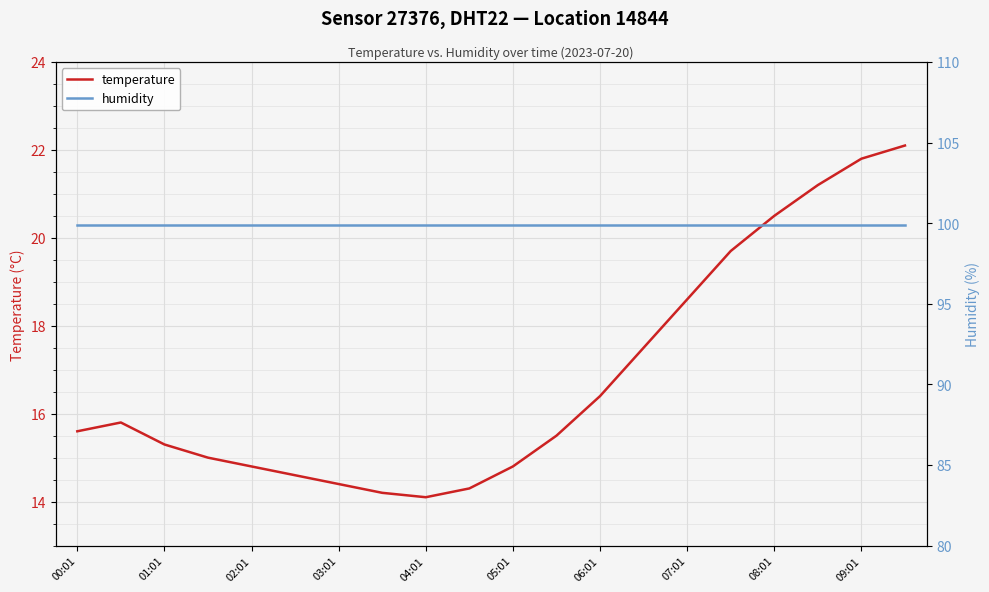

Where is temperature nearest to the value 18?

13